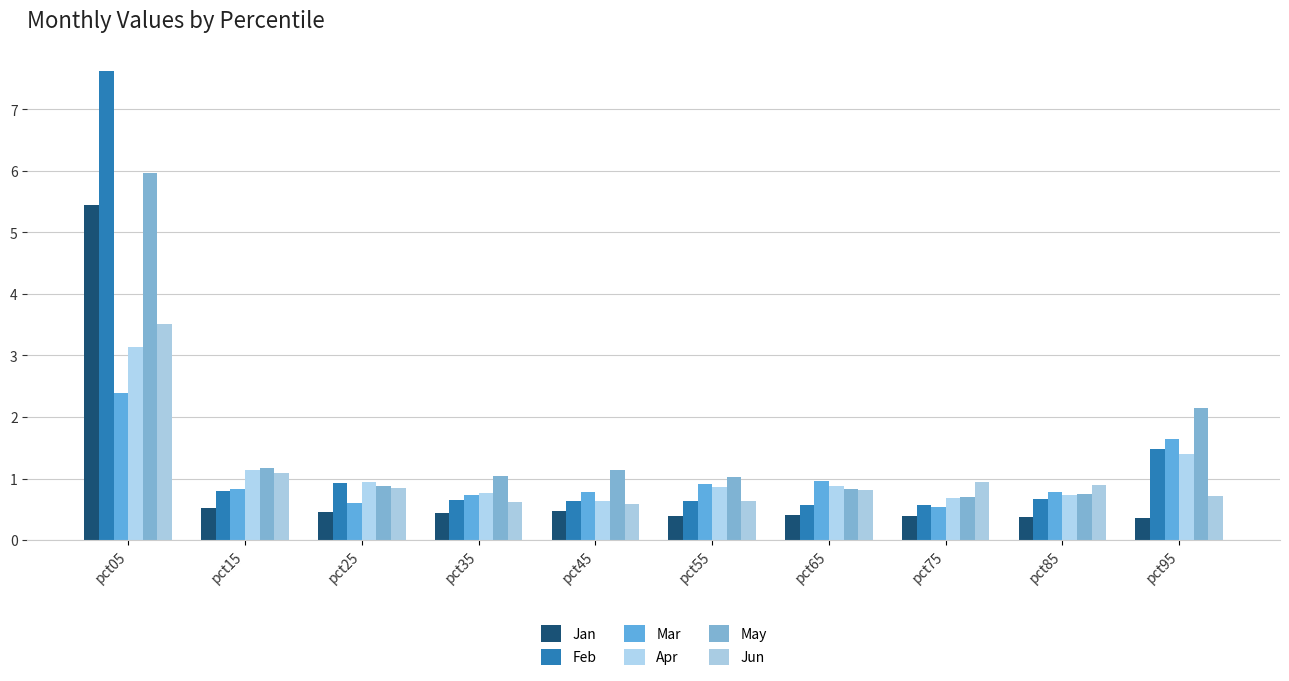

What is the lowest value of the Mar series?

0.5